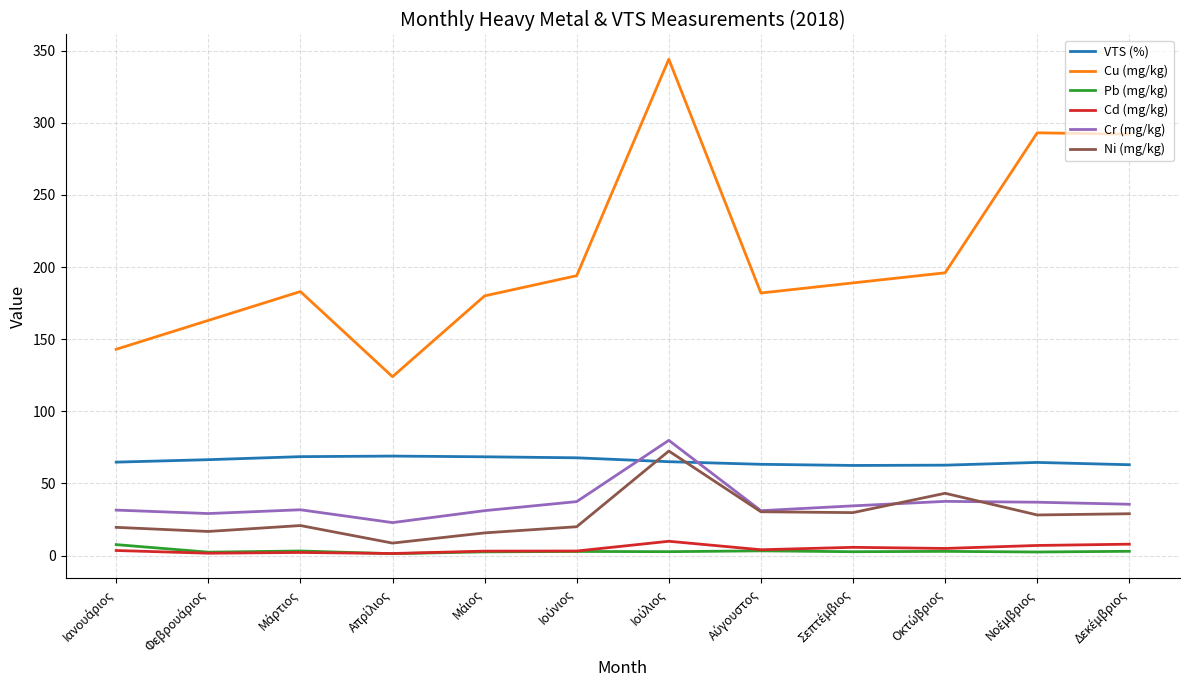

True or false: Pb (mg/kg) and Cr (mg/kg) intersect in this chart.

False